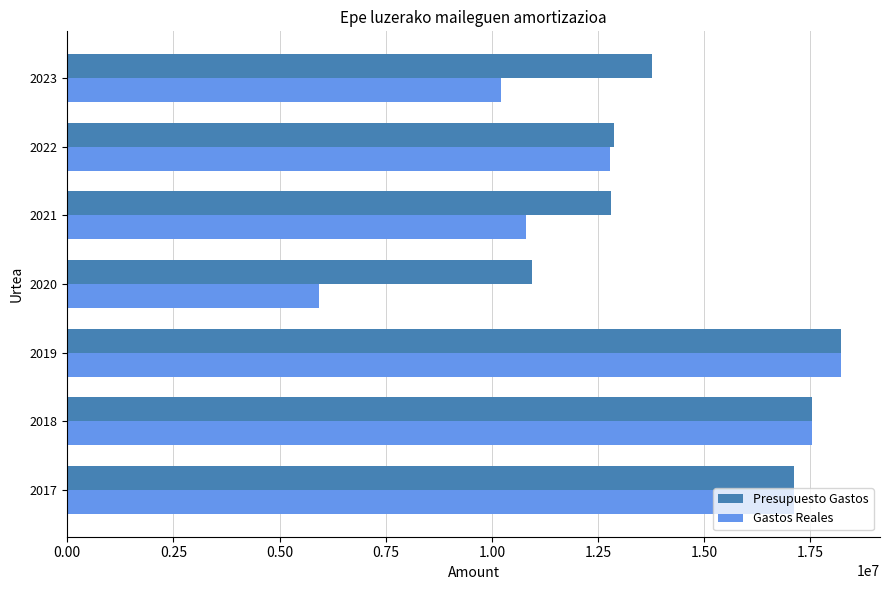

At how many categories does at least one series exceed 11409295?

6